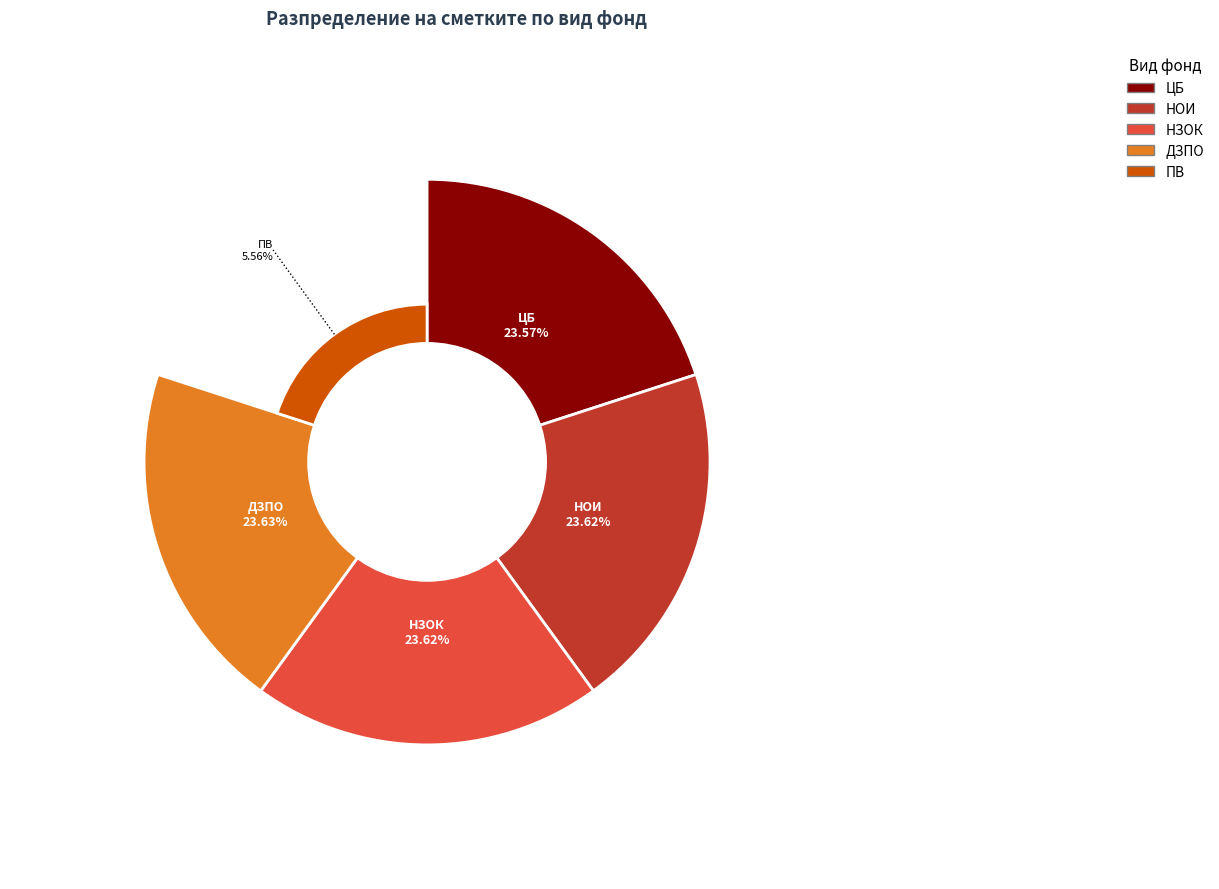

Combined, do ПВ and НОИ account for over 50%?

No